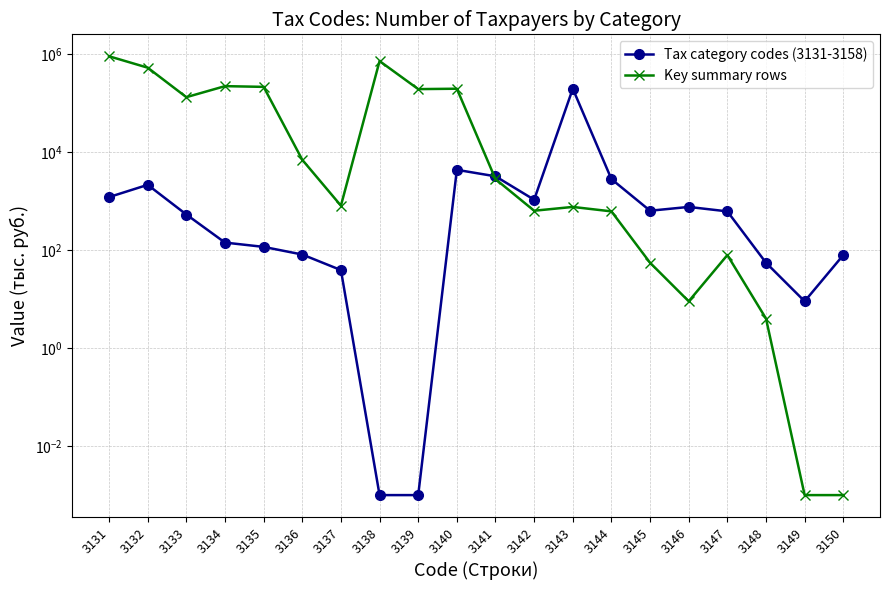

What is the maximum value shown in the chart?

898476.0